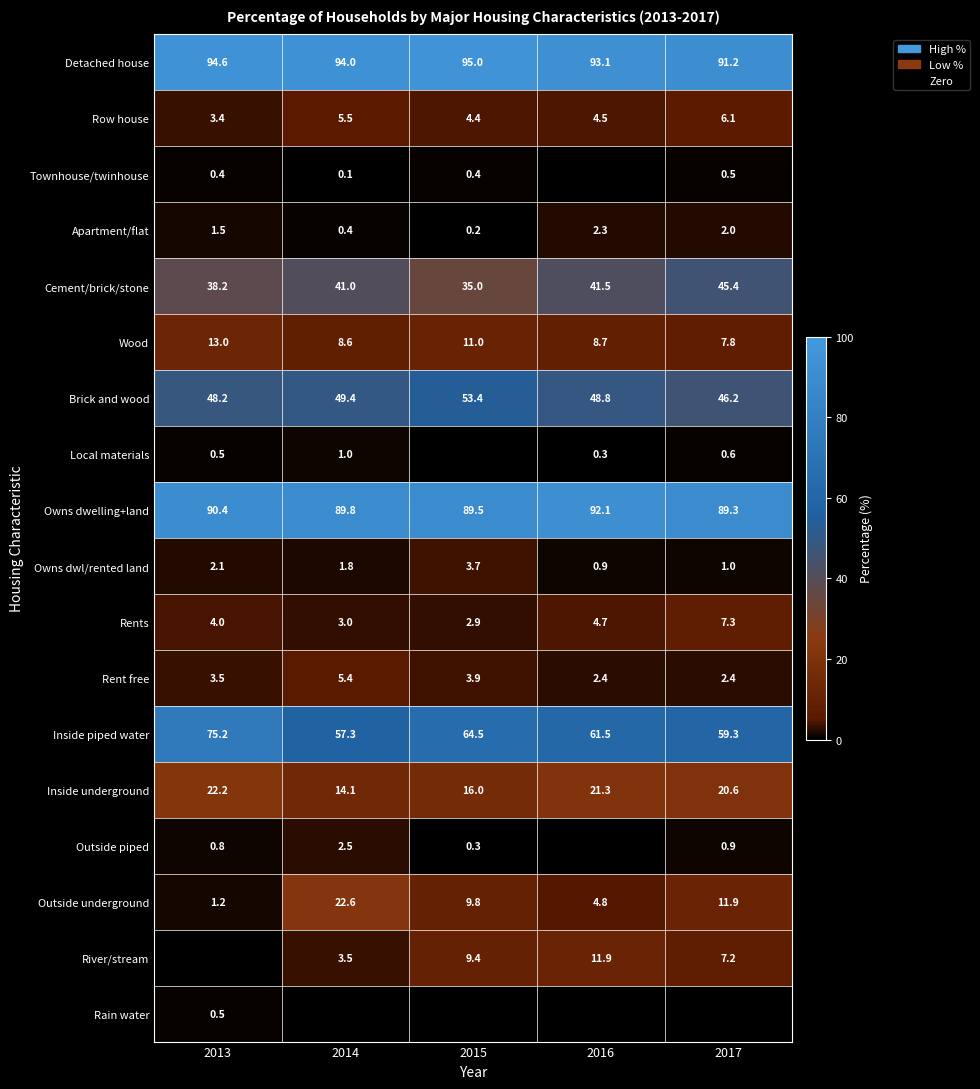

What is the sum of the Local materials values at 2014 and 2013?

1.5